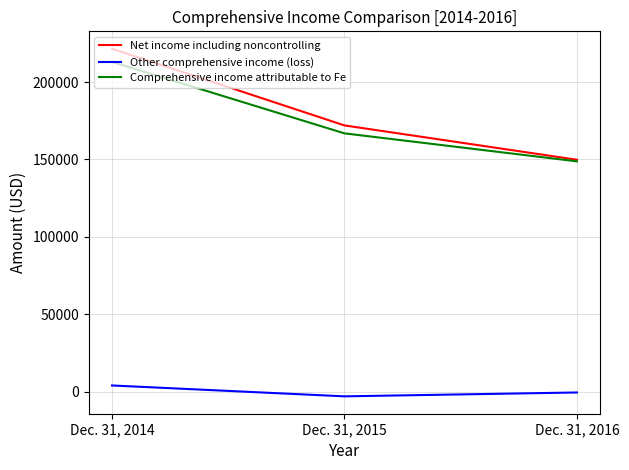

Reading left to right, transcribe all the data shown in this chart.

Net income including noncontrolling: Dec. 31, 2014=221514	Dec. 31, 2015=171986	Dec. 31, 2016=149822
Other comprehensive income (loss): Dec. 31, 2014=4073	Dec. 31, 2015=-2947	Dec. 31, 2016=-454
Comprehensive income attributable to Fe: Dec. 31, 2014=213005	Dec. 31, 2015=166860	Dec. 31, 2016=148782